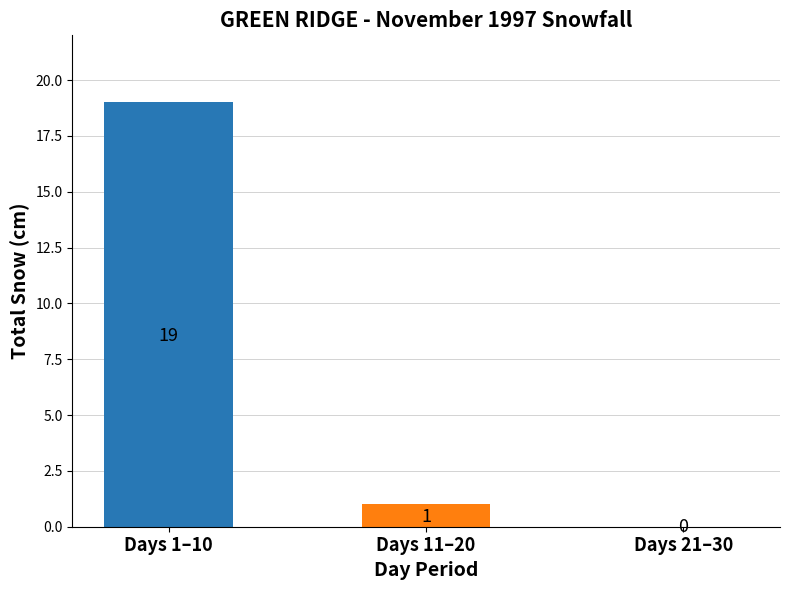

Reading left to right, list all the values displayed in this chart.

Days 1–10=19	Days 11–20=1	Days 21–30=0